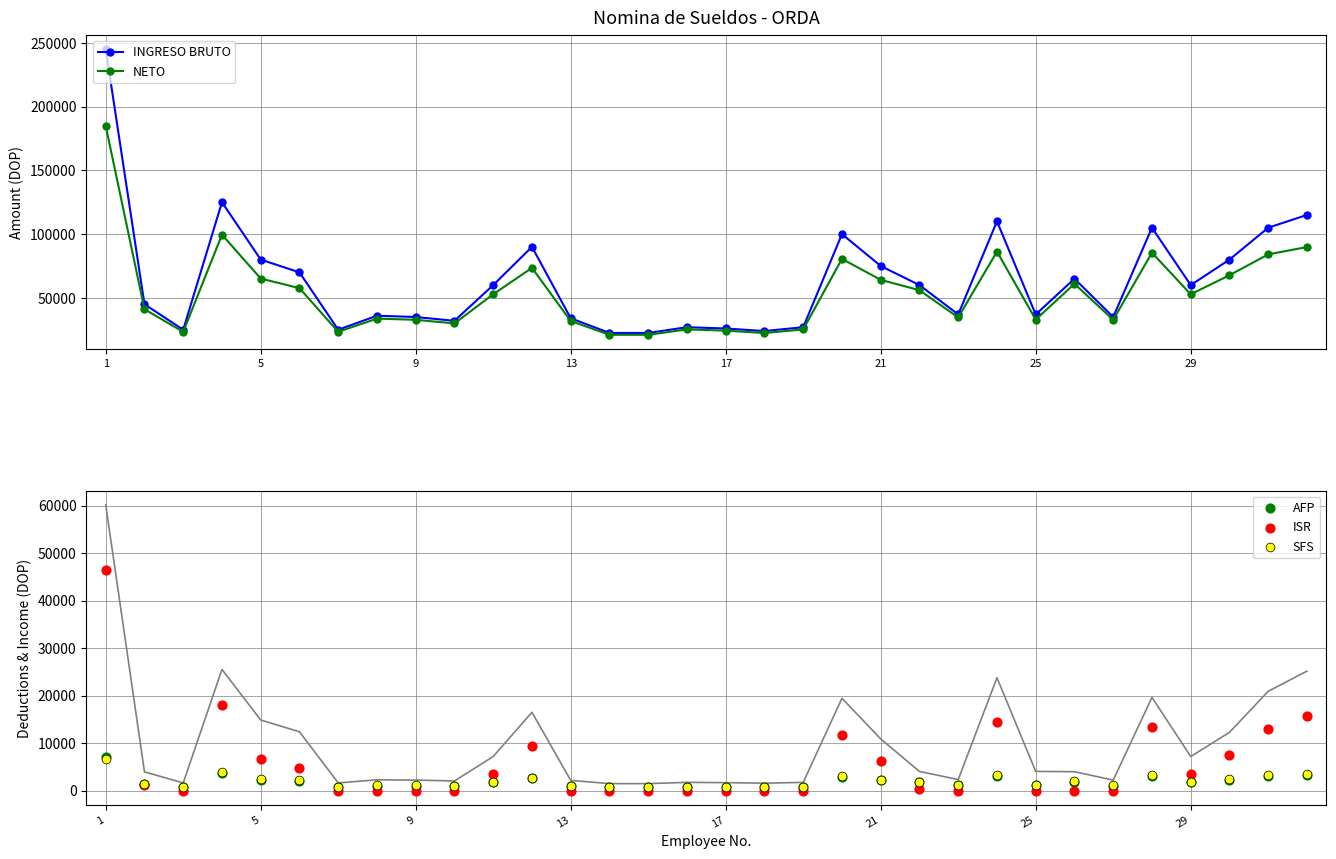

Which series reaches the maximum Y coordinate?

INGRESO BRUTO